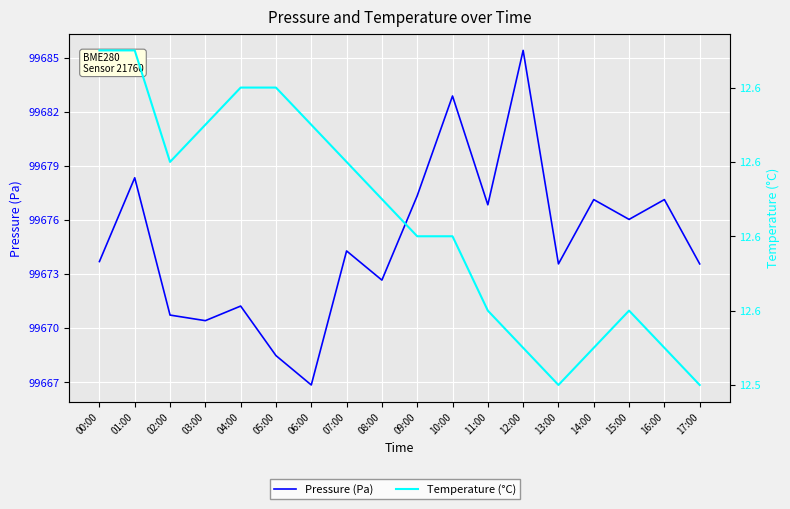

At how many categories does at least one series exceed 54294?

18